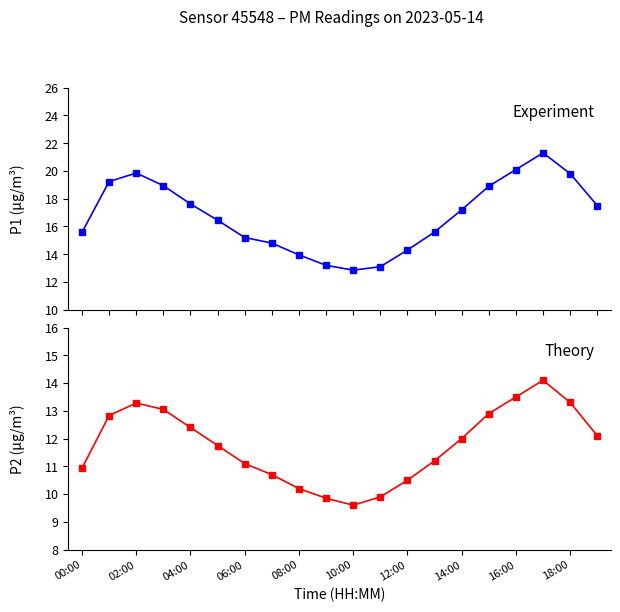

What is the highest value of the P2 series?

14.1